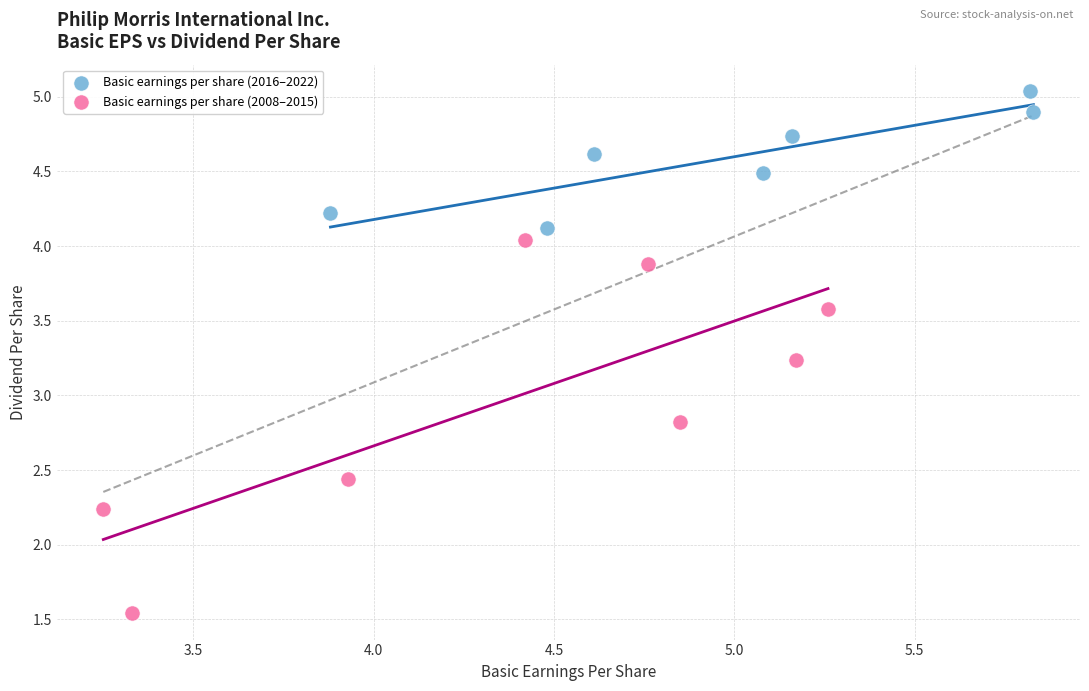

Which series contains the highest Y value?

Basic earnings per share (2016–2022)